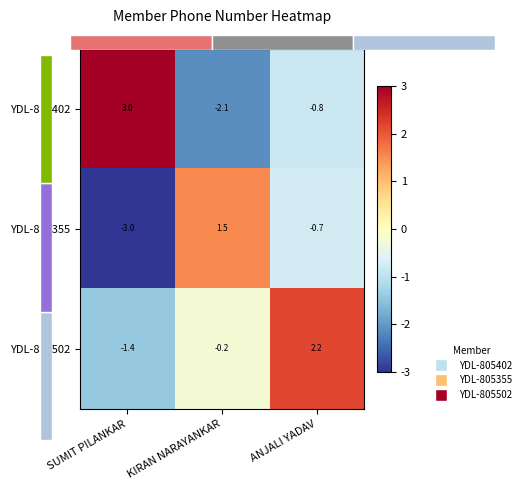

Between SUMIT PILANKAR and KIRAN NARAYANKAR, which is larger?

SUMIT PILANKAR